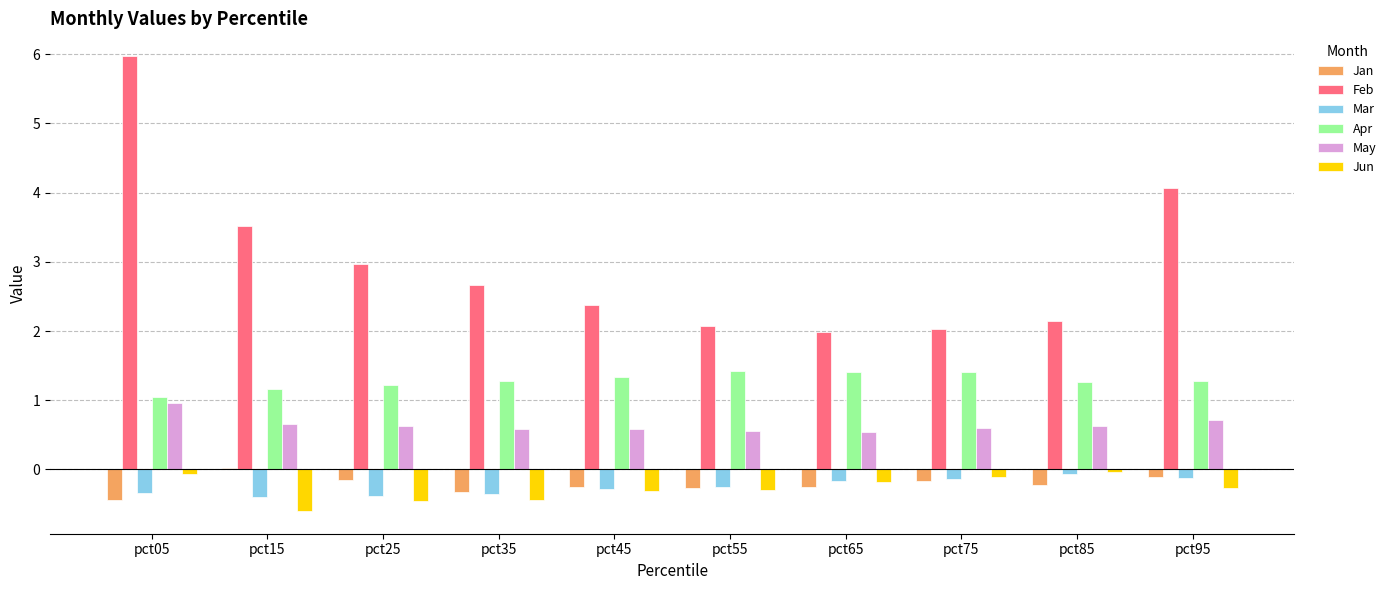

What are all the series names shown in the legend?

Jan, Feb, Mar, Apr, May, Jun